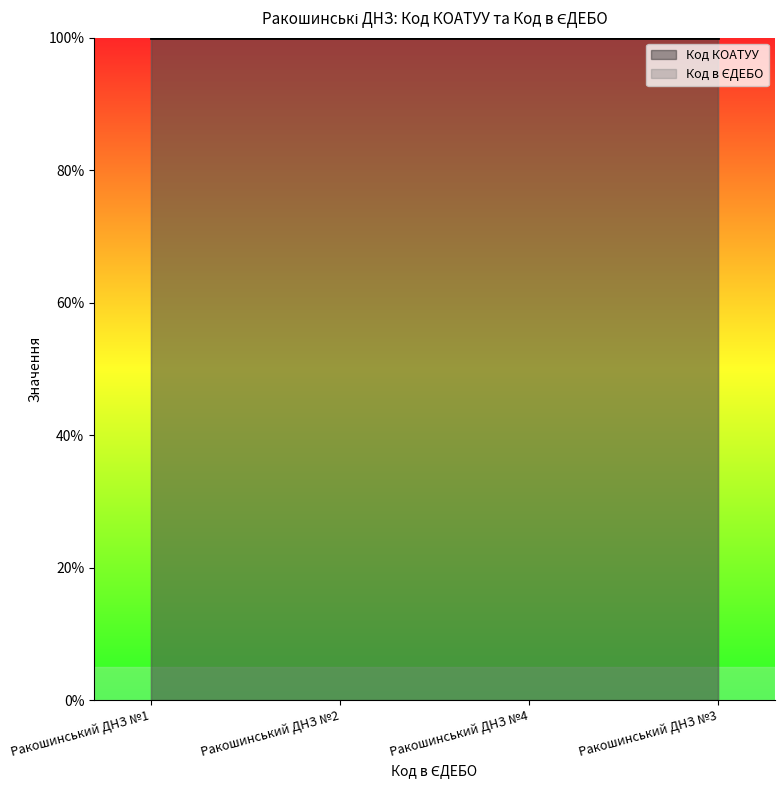

What is the label of the 2nd point from the right?

Ракошинський ДНЗ №4